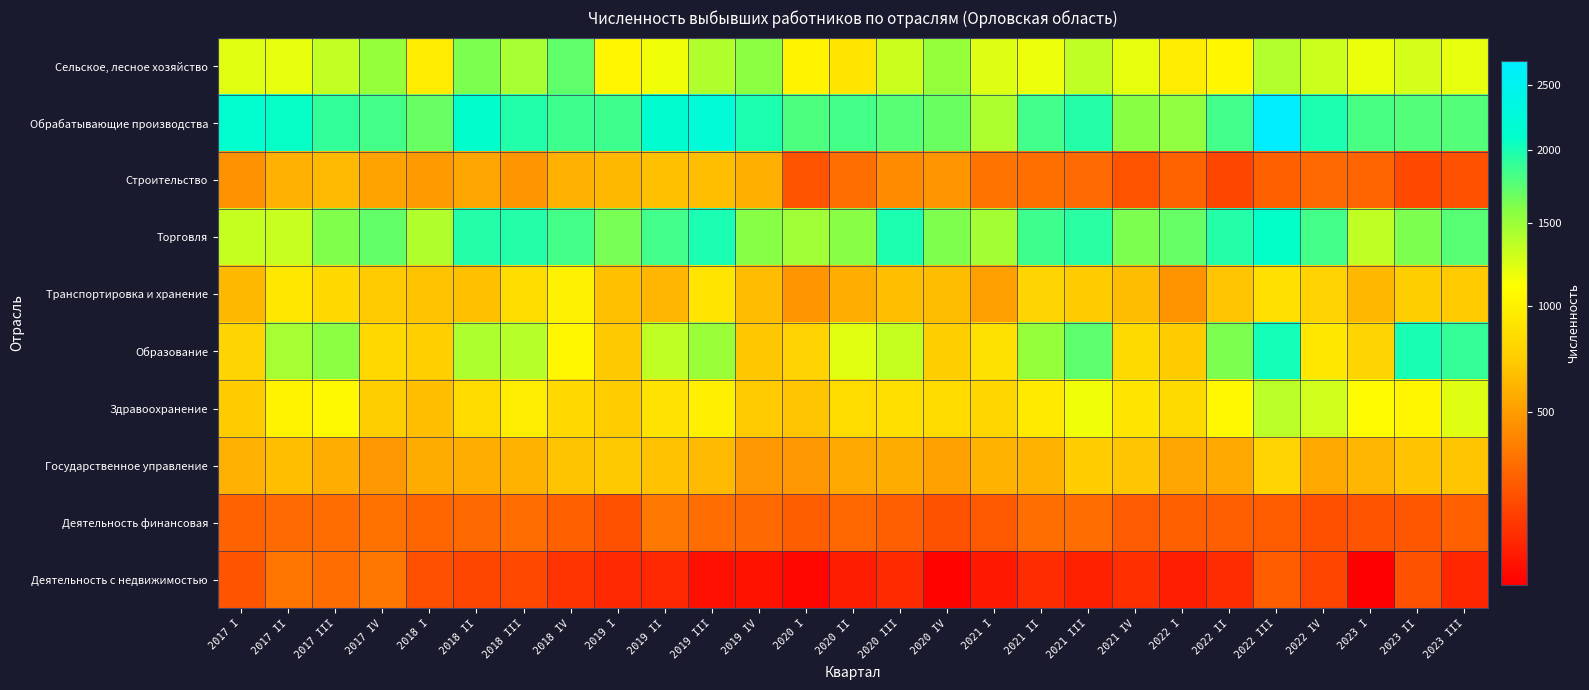

What is the smallest value displayed?

91